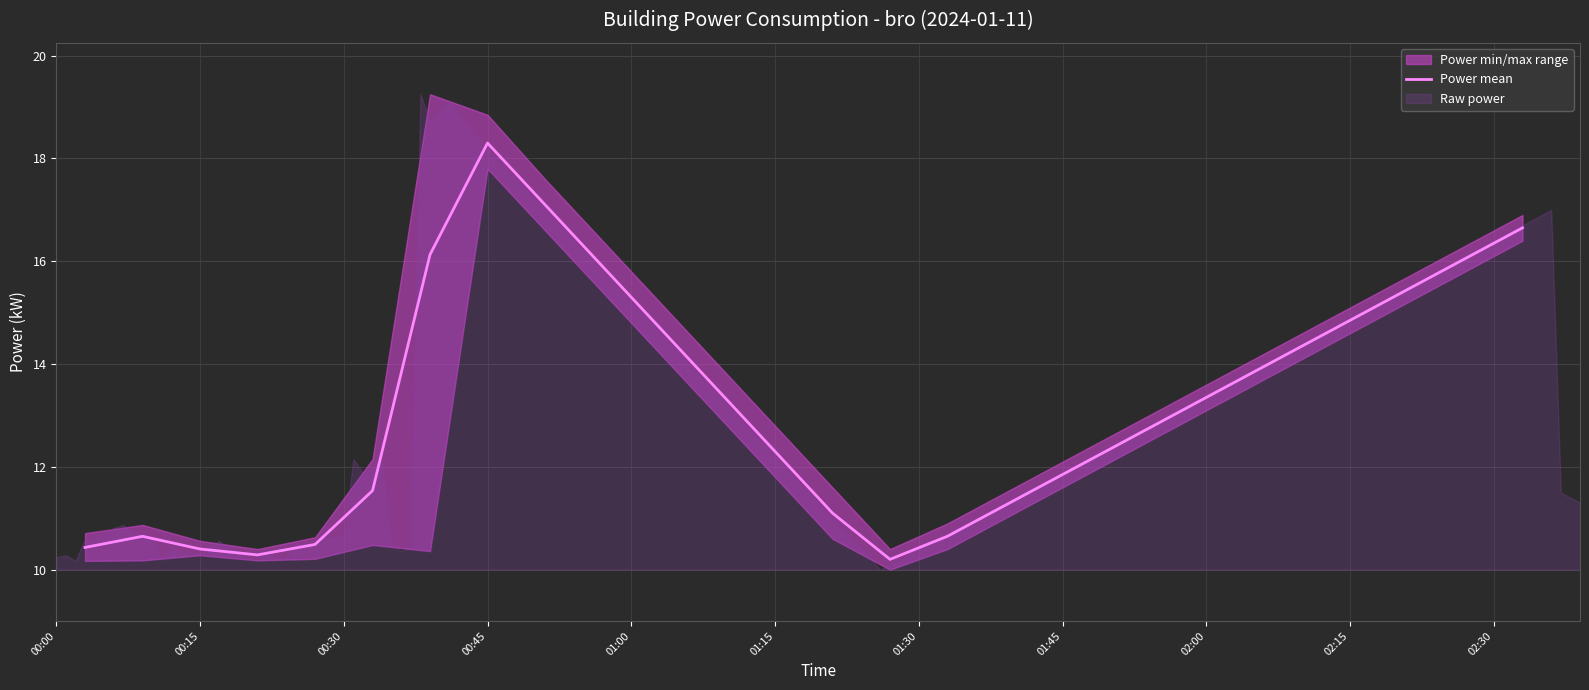

The value of Power mean at 00:15 is 16.1. True or false?

False